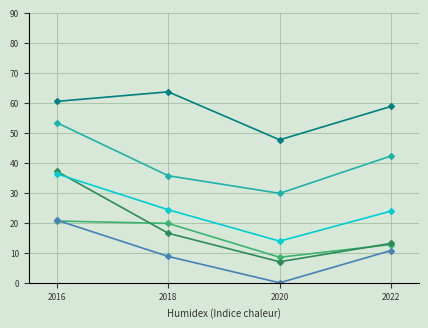

What is the maximum value shown in the chart?

63.6